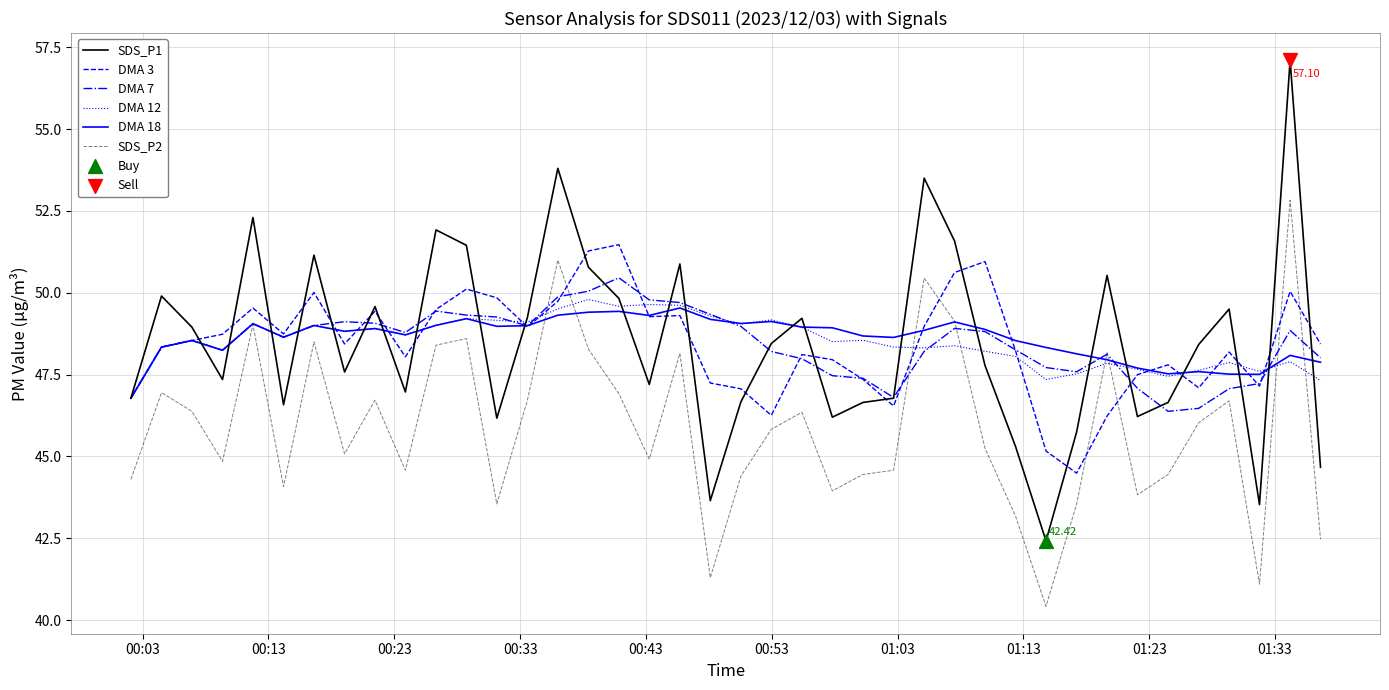

Which series has the widest spread of values?

SDS_P1